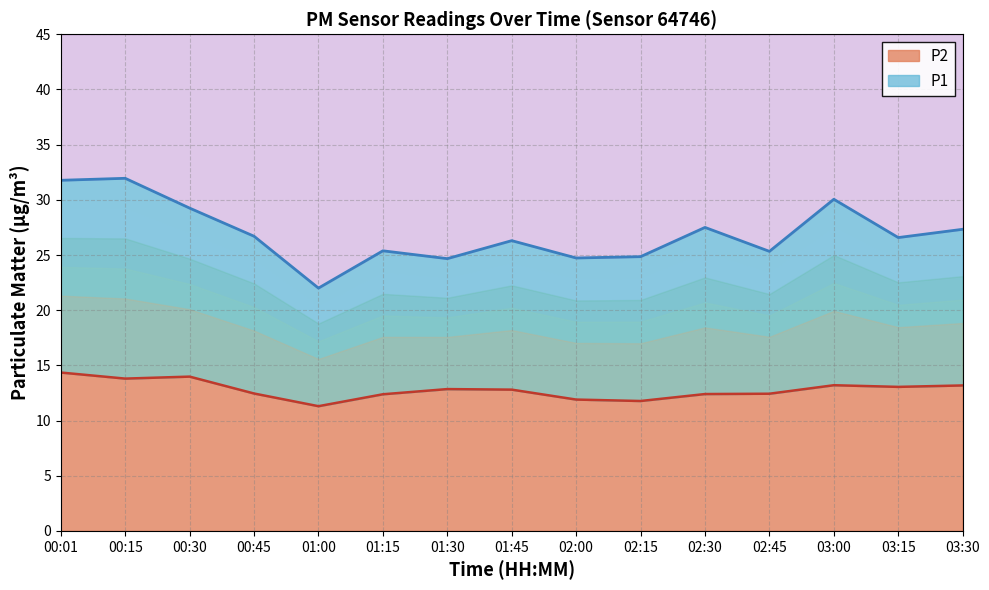

Reading left to right, transcribe all the data shown in this chart.

P1: 31.8	31.9	29.2	26.7	22.0	25.4	24.7	26.3	24.7	24.9	27.5	25.3	30.1	26.6	27.3
P2: 14.3	13.8	14.0	12.4	11.3	12.4	12.8	12.8	11.9	11.8	12.4	12.4	13.2	13.1	13.2